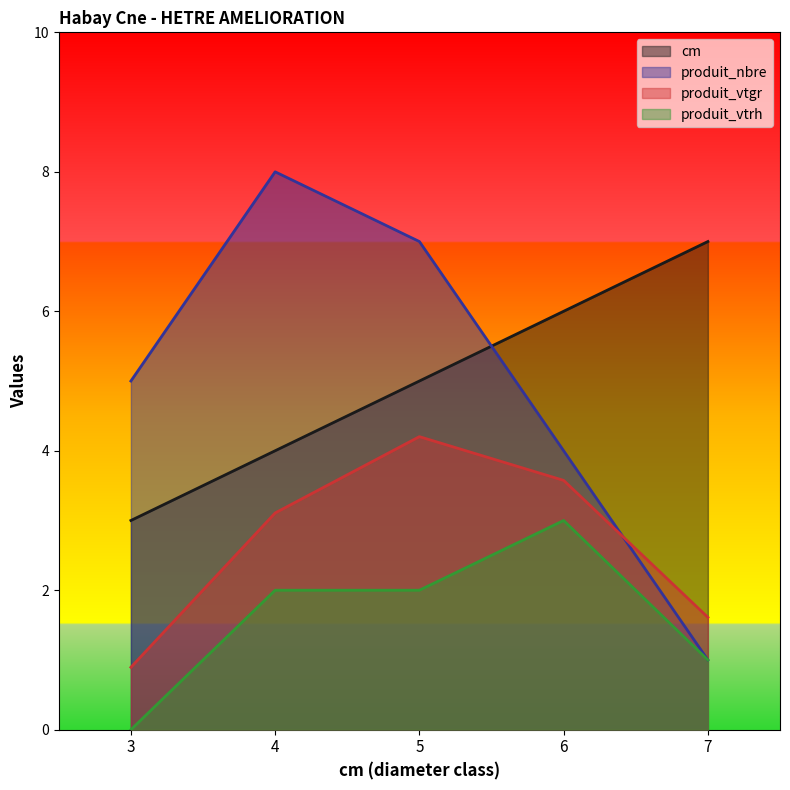

Reading left to right, what are all the values shown in this chart?

cm: 3.0	4.0	5.0	6.0	7.0
produit_nbre: 5.0	8.0	7.0	4.0	1.0
produit_vtgr: 0.9	3.1	4.2	3.6	1.6
produit_vtrh: 0.0	2.0	2.0	3.0	1.0